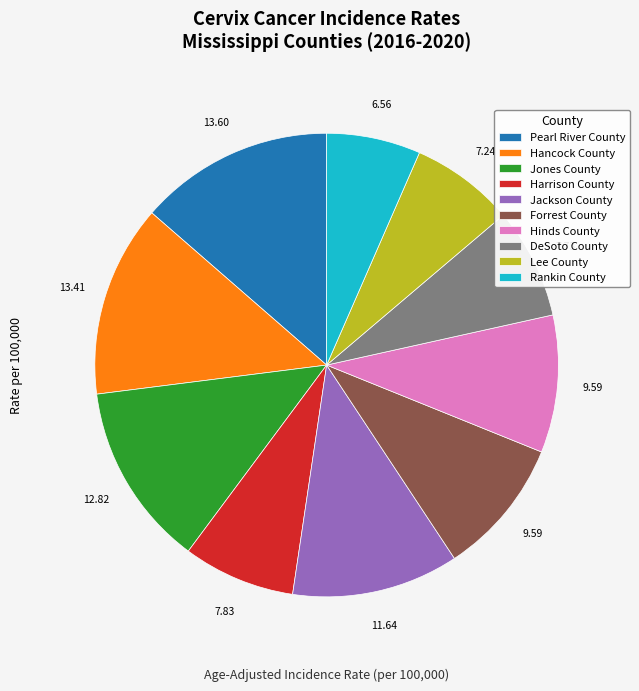

Approximately how many times larger is the value at Hinds County compared to Rankin County?

1.5